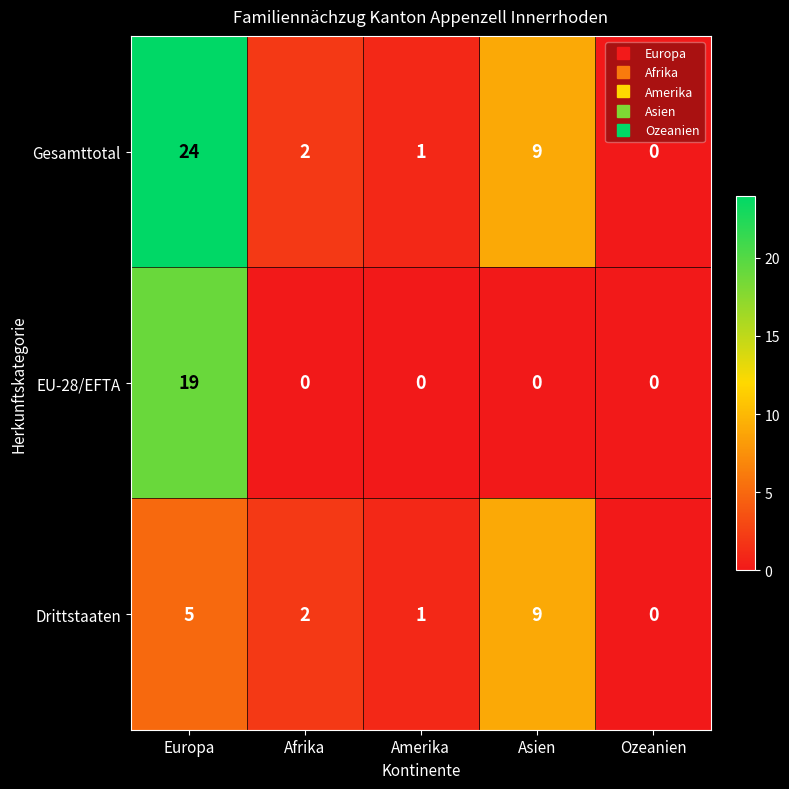

At which label does Gesamttotal first exceed 2?

Europa